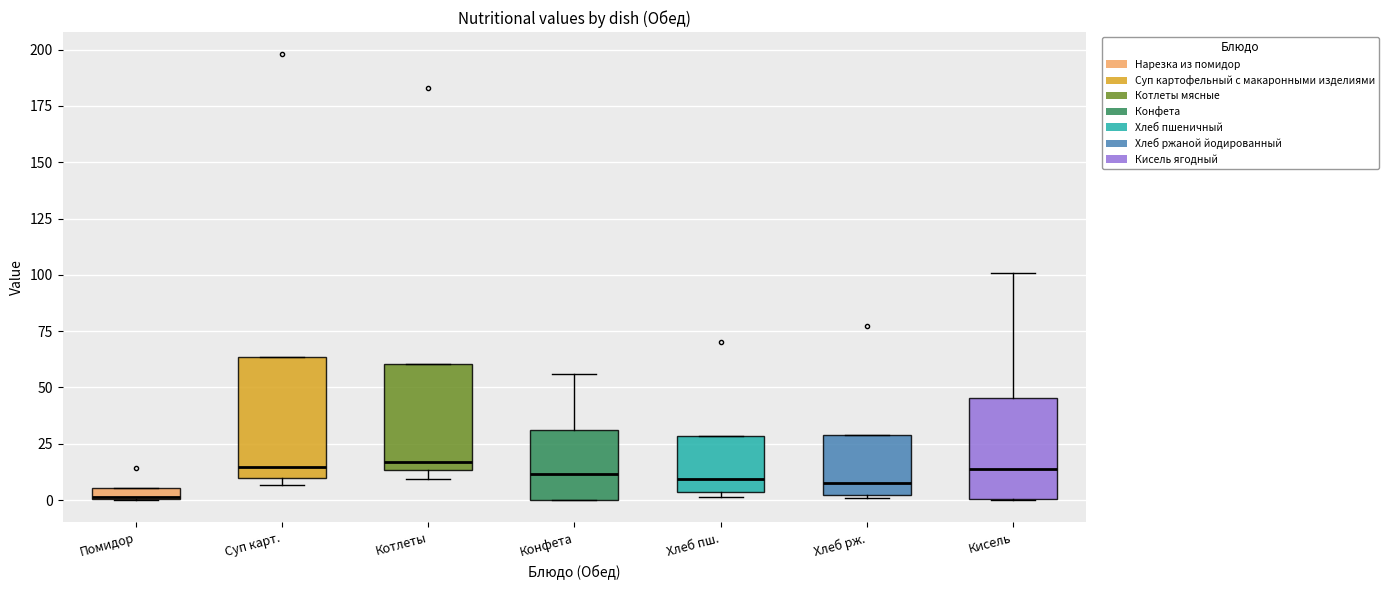

Which box is the tallest, from its lower edge to its upper edge?

Суп карт.